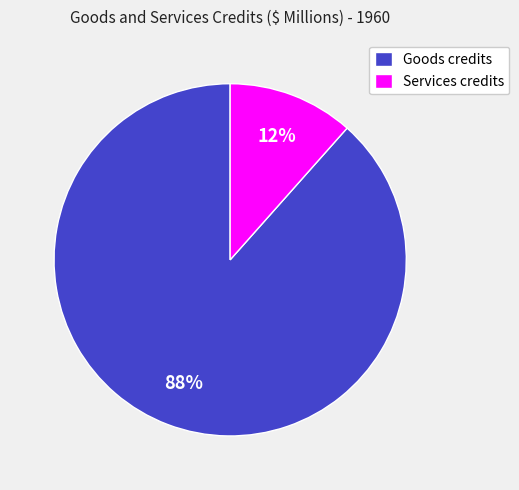

Between Goods credits and Services credits, which is larger?

Goods credits